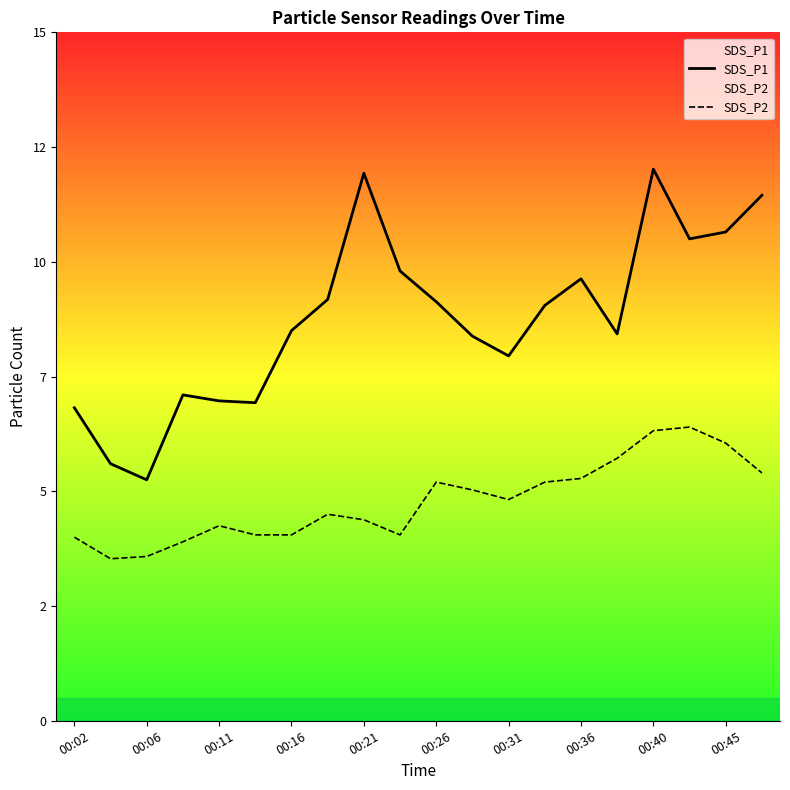

Rank the series at 00:36 from highest to lowest value.

SDS_P1, SDS_P2